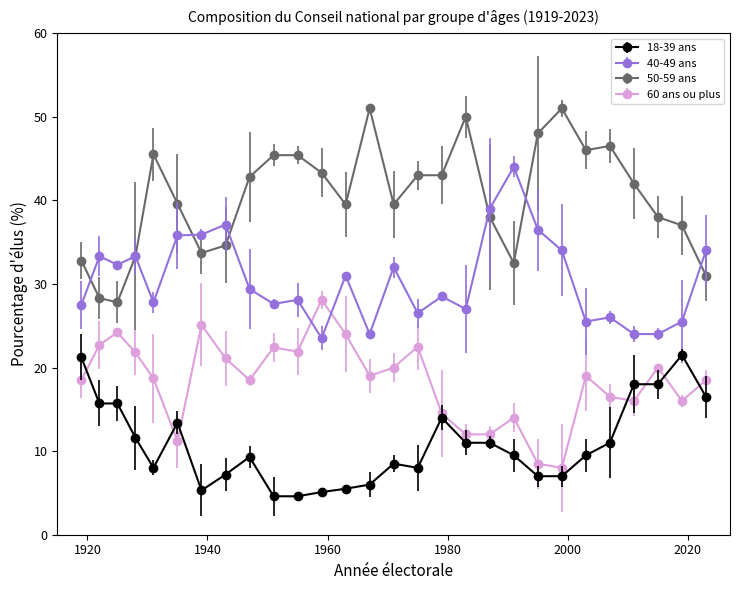

Which series has the largest total across all categories?

50-59 ans